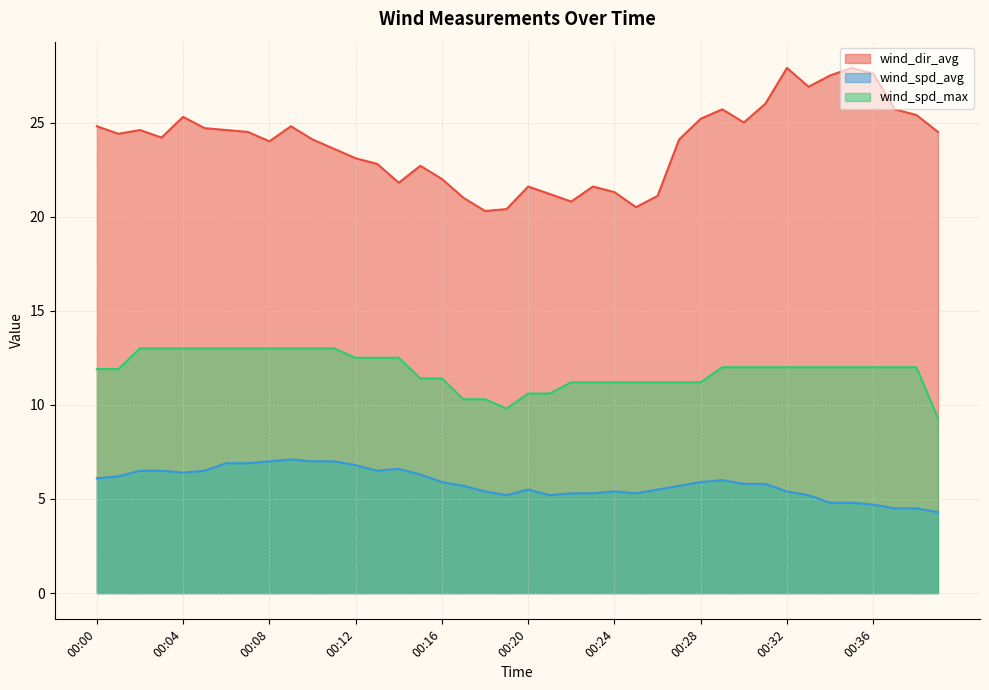

Is the value of wind_spd_avg at 00:36 greater than the value of wind_spd_max at 00:38?

No